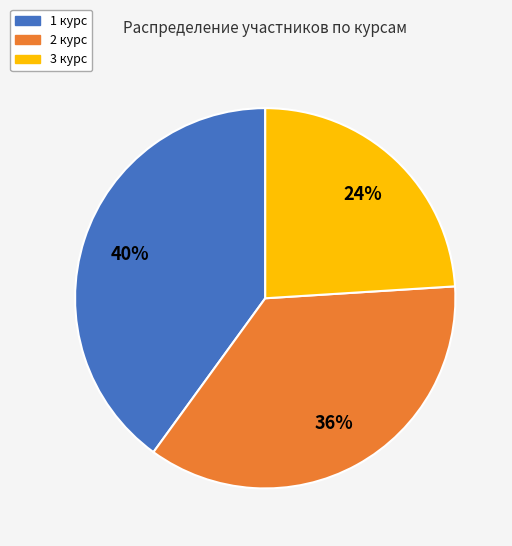

Is the sum of 2 курс and 3 курс greater than half?

Yes